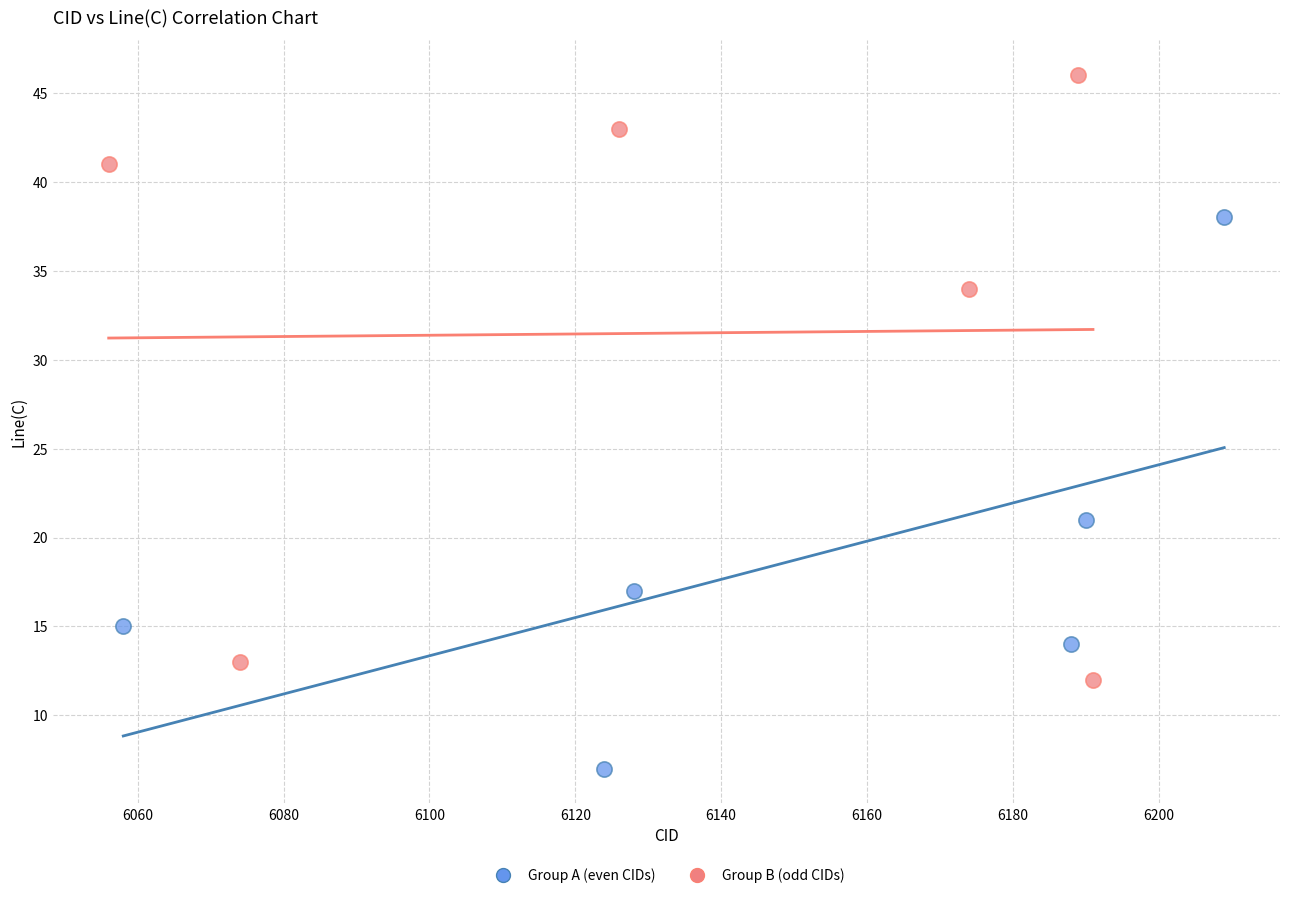

Which series reaches the minimum Y coordinate?

Group A (even CIDs)